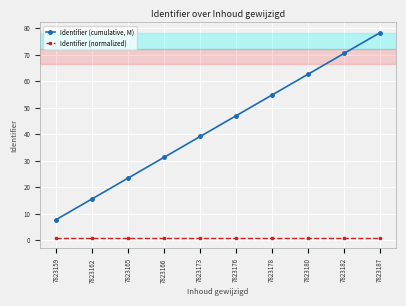

Between 7823165 and 7823187, which series saw the biggest shift?

Identifier (cumulative, M)